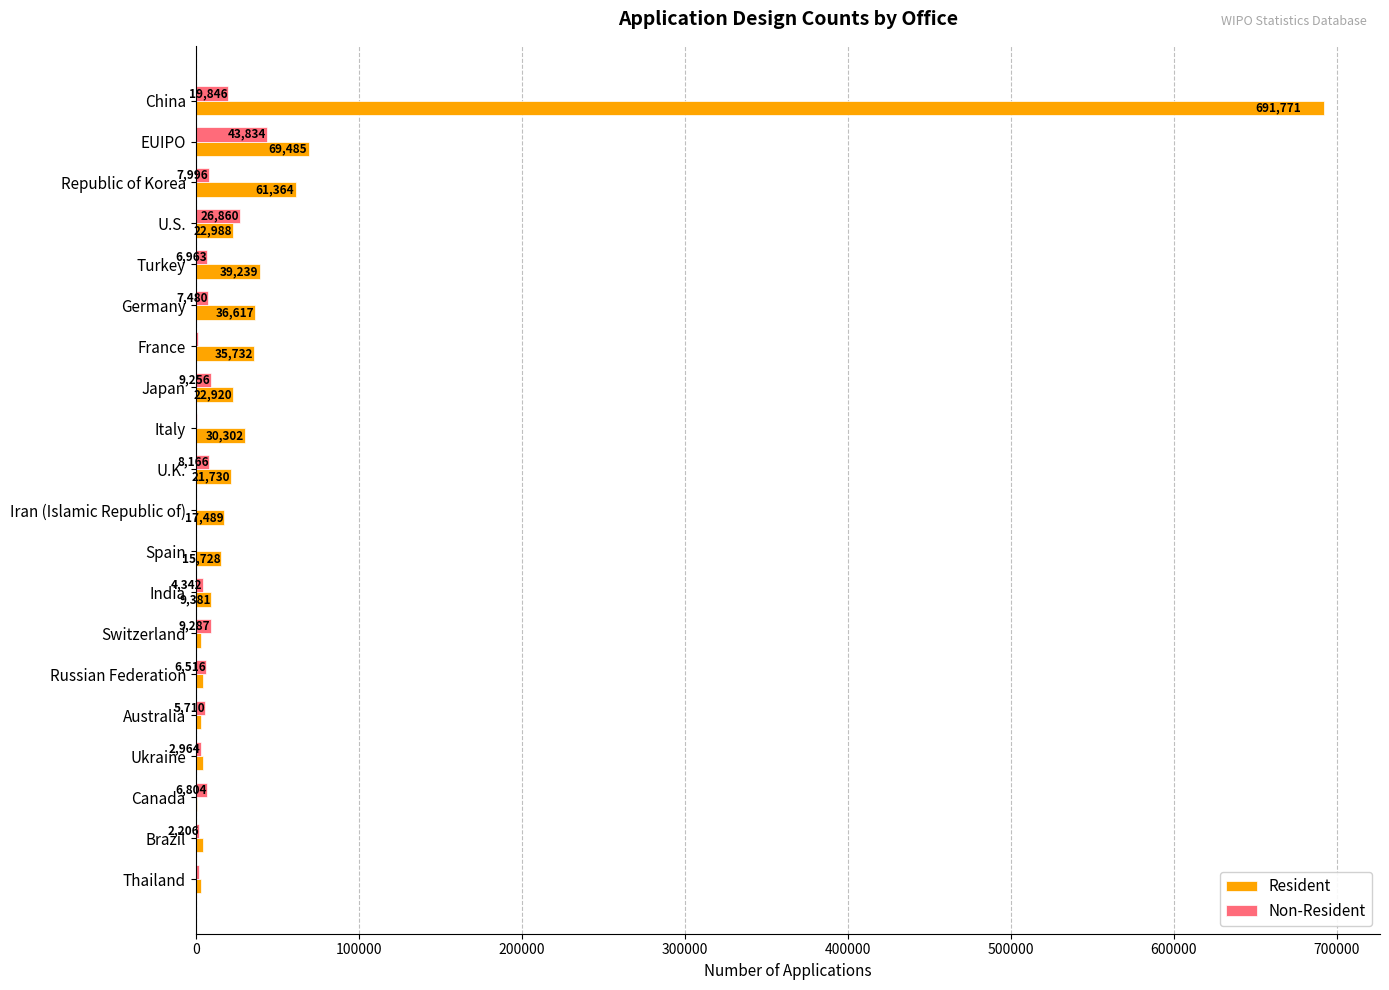

True or false: Non-Resident has a value of 2964 at Ukraine.

True